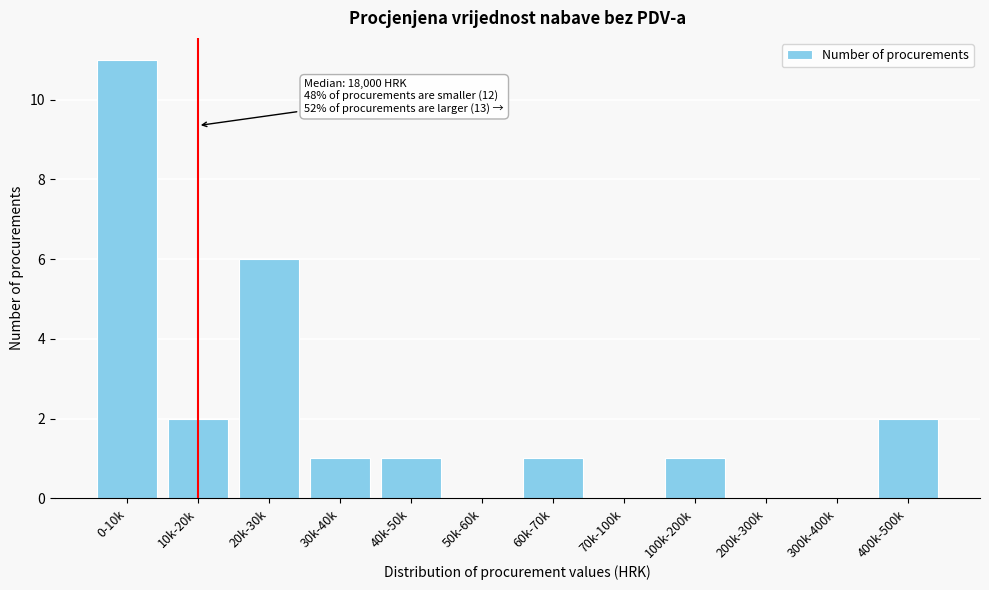

What is the maximum value shown in the chart?

11